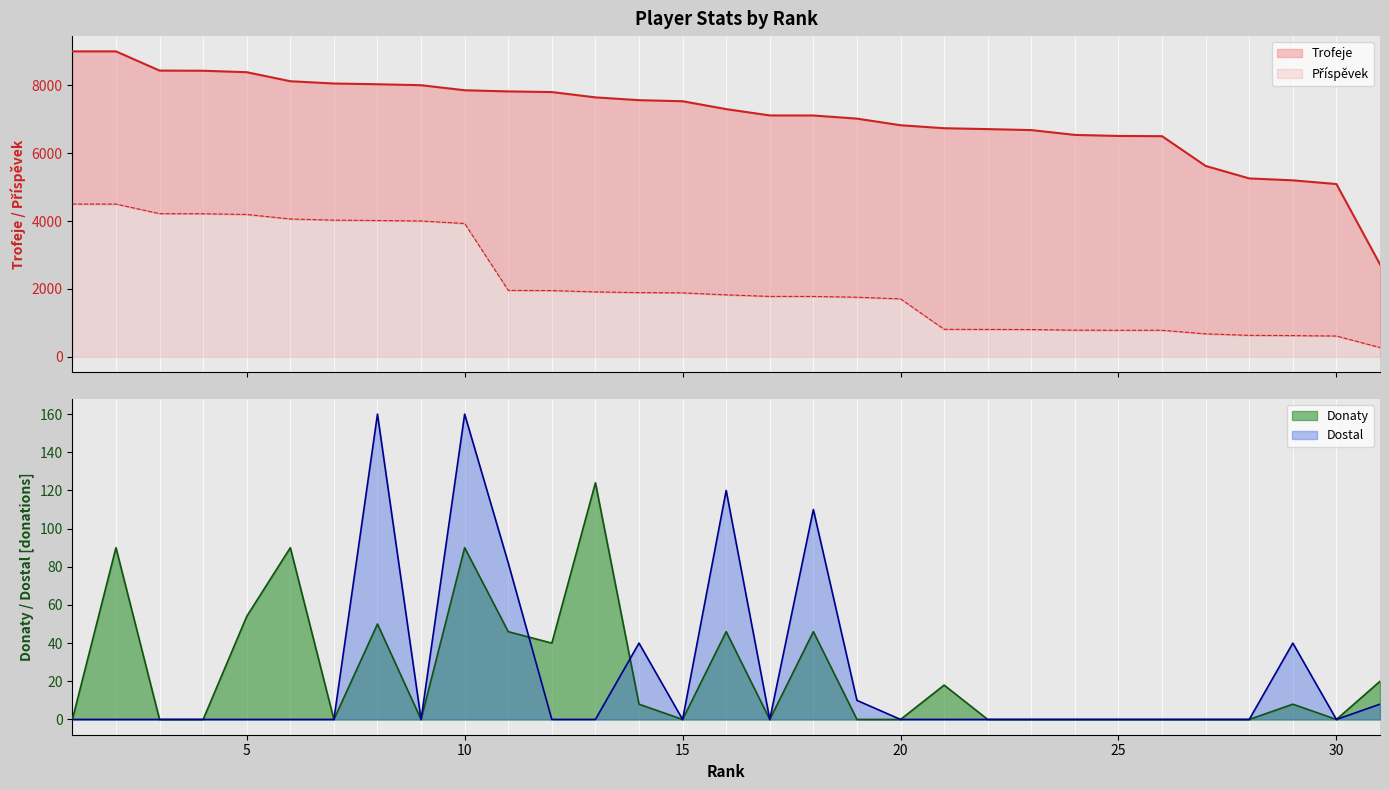

The value of Dostal at 30 is 83. True or false?

False